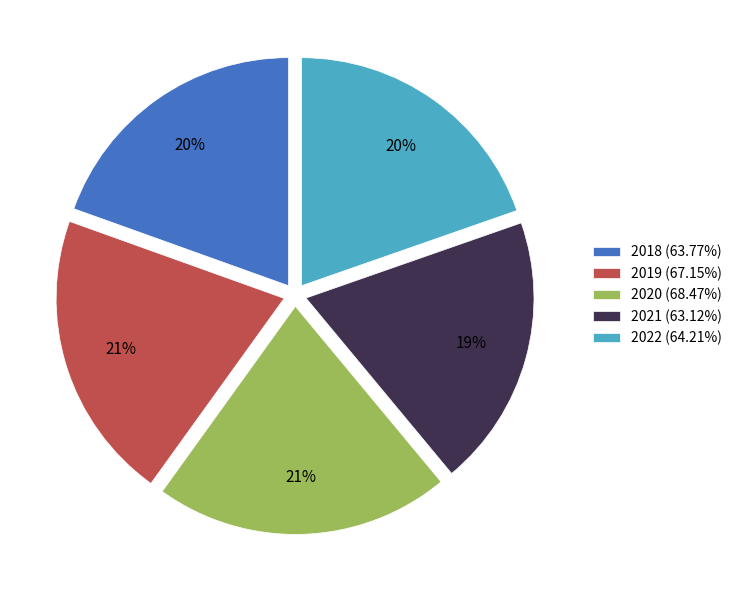

To the nearest percent, what portion does 2019 represent?

21%